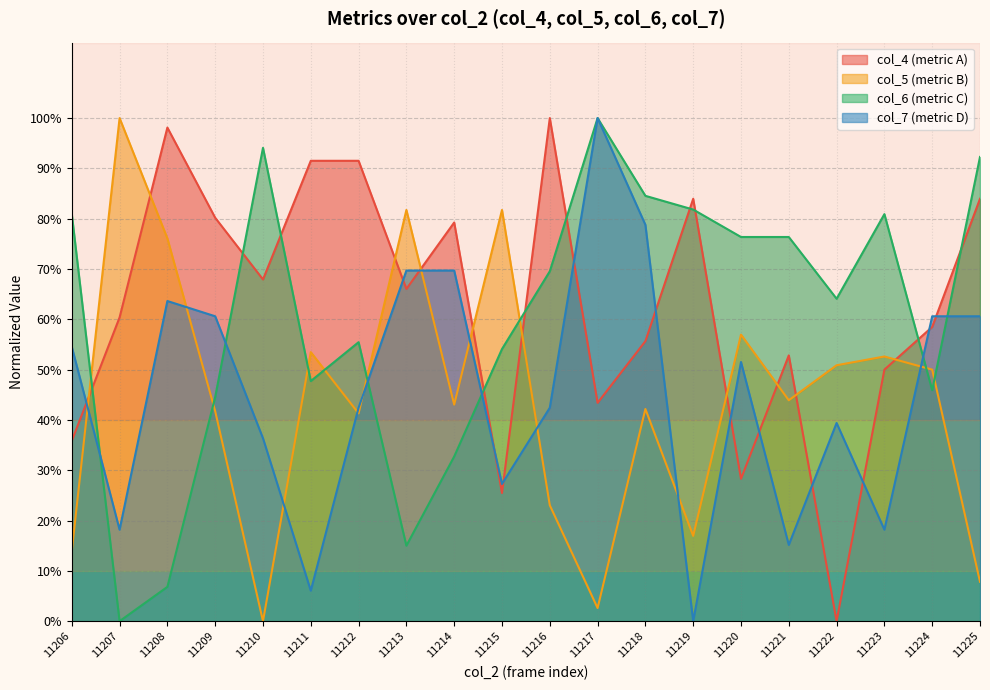

In col_4, how many points are higher than both neighbors (excluding endpoints)?

5